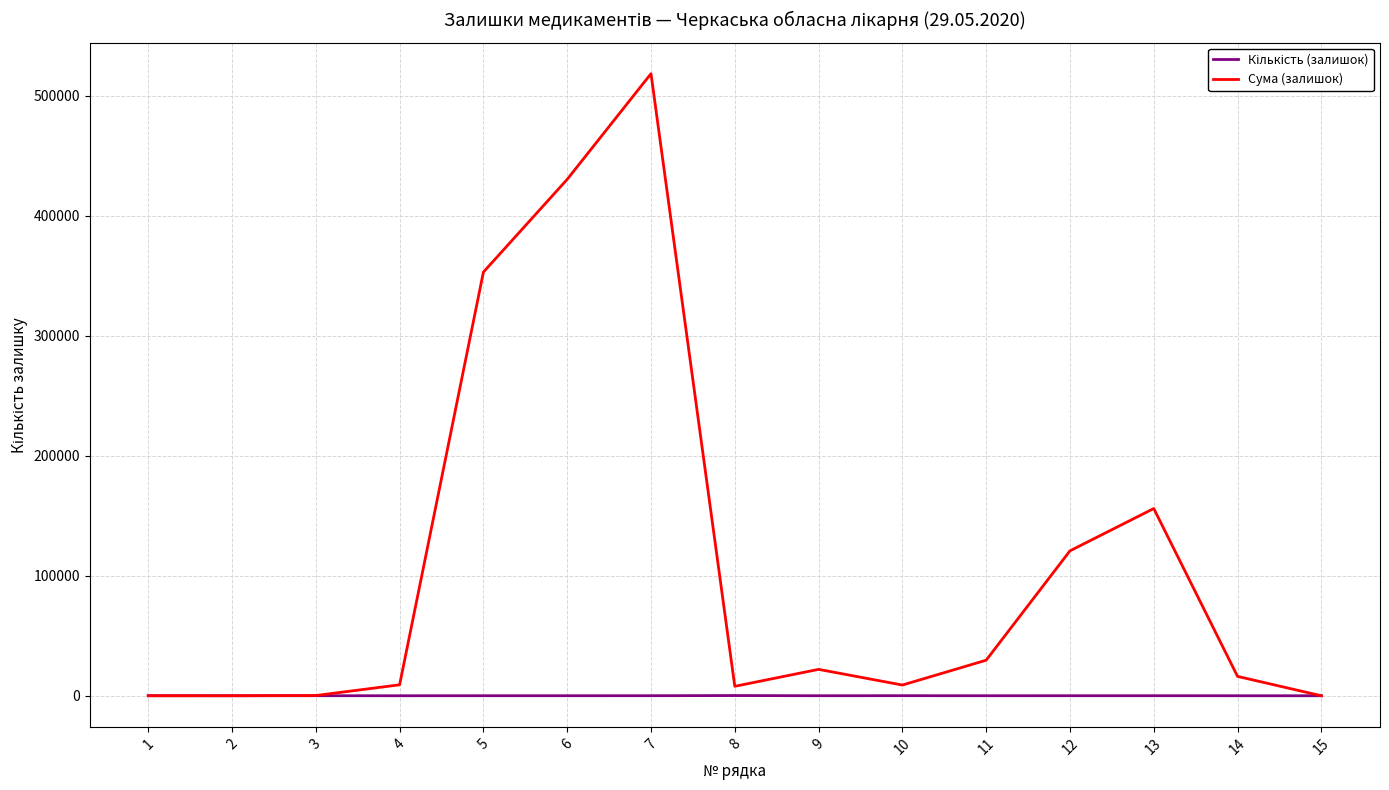

At which category is the sum across all series the highest?

7